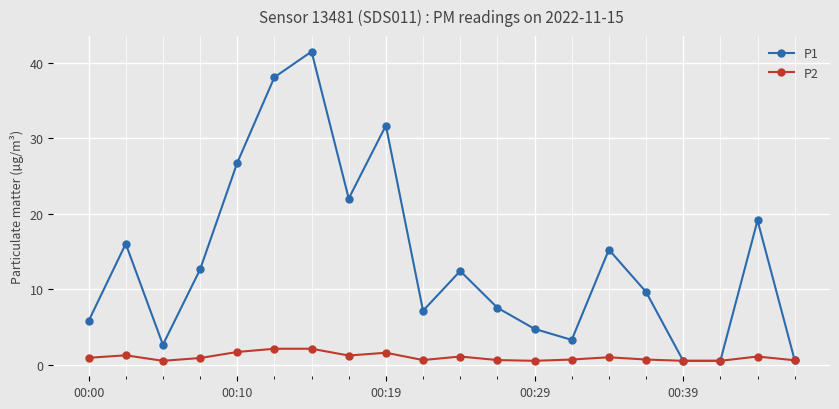

What is the value of the P1 point at the 7th from the left?

41.5